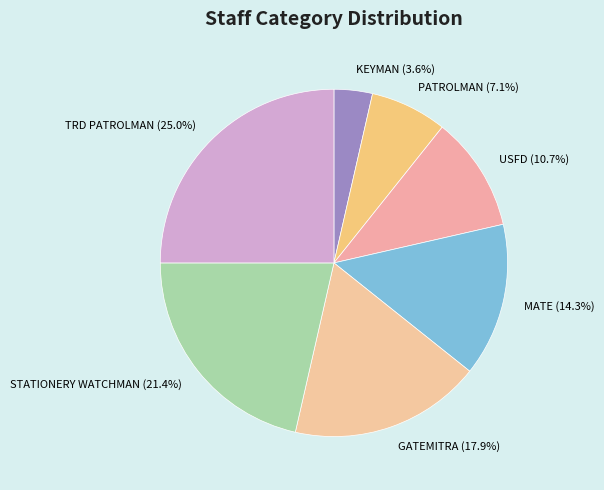

To the nearest percent, what is the difference between the largest and smallest slice percentages?

21%